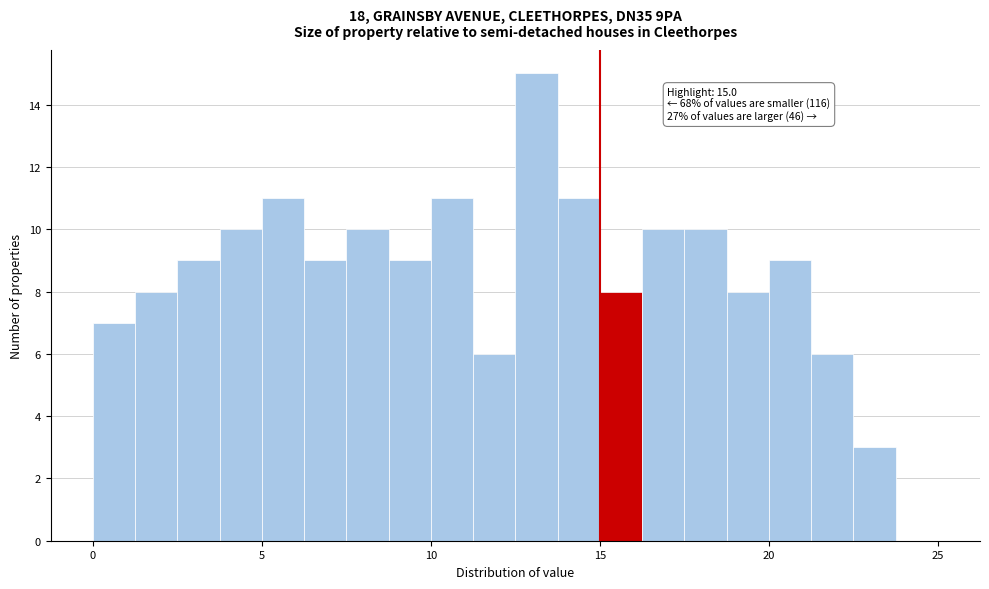

Read against the x-axis, roughly where is the centre of the tallest bar?

13.0